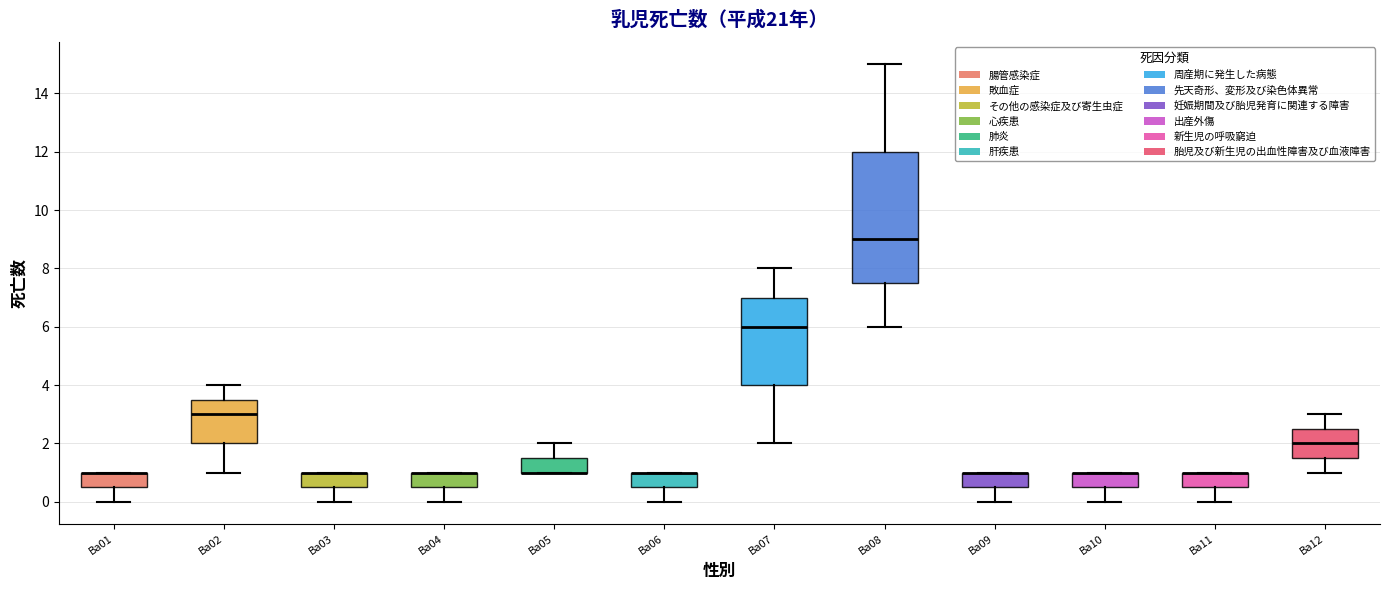

Reading left to right, transcribe this box plot: for each box, give where its median line is, the range the box spans, and where its two whiskers end, as read against the y-axis. The values are not printed on the chart, so give them approximately, as read against the axis.

Ba01: median 1.0 (drawn on the box's upper edge), box 0.6 to 1.0, whiskers 0.0 to 1.0
Ba02: median 3.0, box 2.0 to 3.6, whiskers 1.0 to 4.0
Ba03: median 1.0 (drawn on the box's upper edge), box 0.6 to 1.0, whiskers 0.0 to 1.0
Ba04: median 1.0 (drawn on the box's upper edge), box 0.6 to 1.0, whiskers 0.0 to 1.0
Ba05: median 1.0 (drawn on the box's lower edge), box 1.0 to 1.6, whiskers 1.0 to 2.0
Ba06: median 1.0 (drawn on the box's upper edge), box 0.6 to 1.0, whiskers 0.0 to 1.0
Ba07: median 6.0, box 4.0 to 7.0, whiskers 2.0 to 8.0
Ba08: median 9.0, box 7.6 to 12.0, whiskers 6.0 to 15.0
Ba09: median 1.0 (drawn on the box's upper edge), box 0.6 to 1.0, whiskers 0.0 to 1.0
Ba10: median 1.0 (drawn on the box's upper edge), box 0.6 to 1.0, whiskers 0.0 to 1.0
Ba11: median 1.0 (drawn on the box's upper edge), box 0.6 to 1.0, whiskers 0.0 to 1.0
Ba12: median 2.0, box 1.6 to 2.6, whiskers 1.0 to 3.0